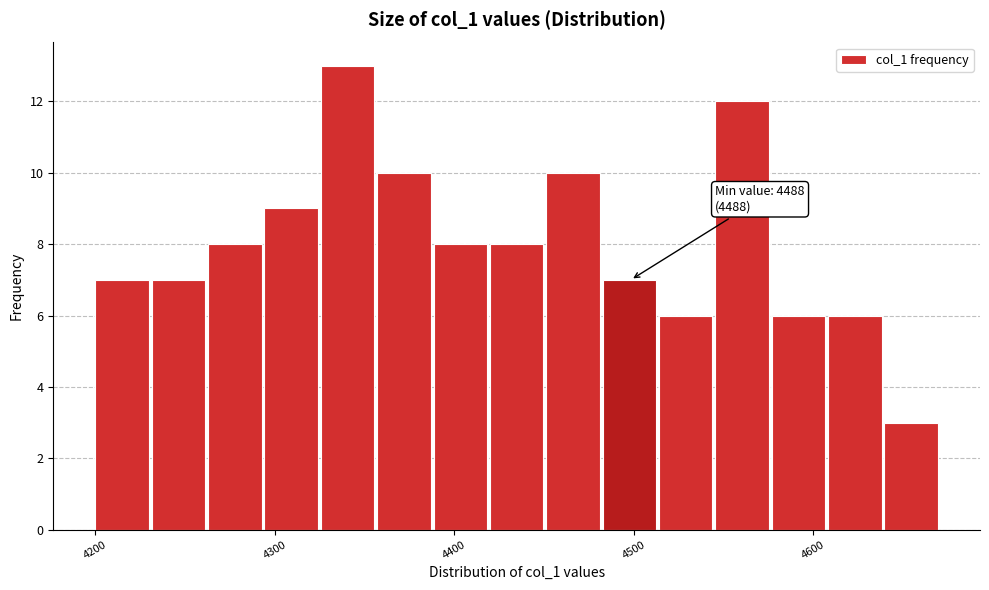

Around what value on the x-axis is the tallest bar? Give the approximate position of its centre, as read against the axis.

4340